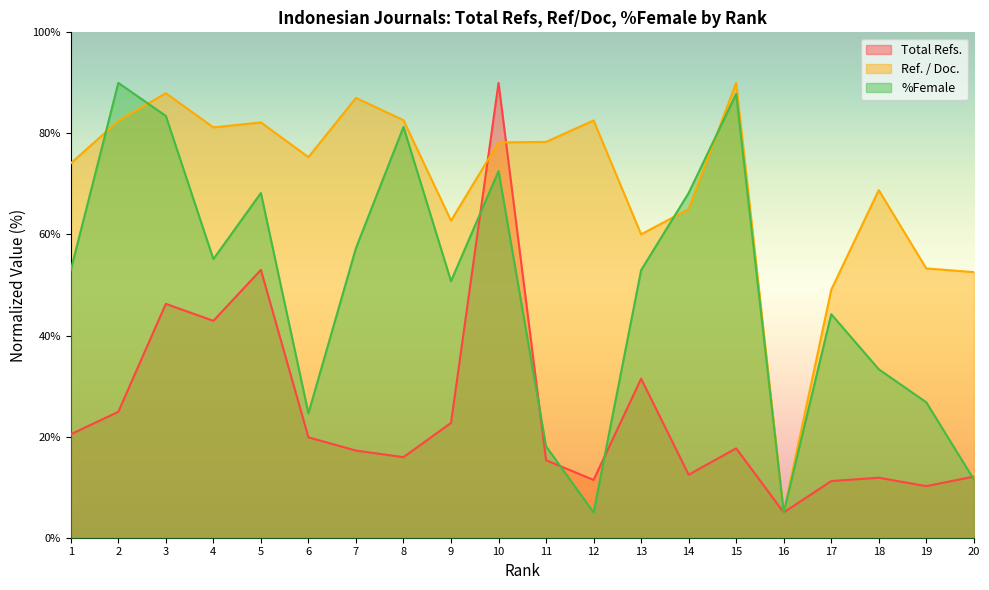

Rank the categories by Total Refs. value from highest to lowest.

10, 5, 3, 4, 13, 2, 9, 1, 6, 15, 7, 8, 11, 14, 20, 18, 12, 17, 19, 16